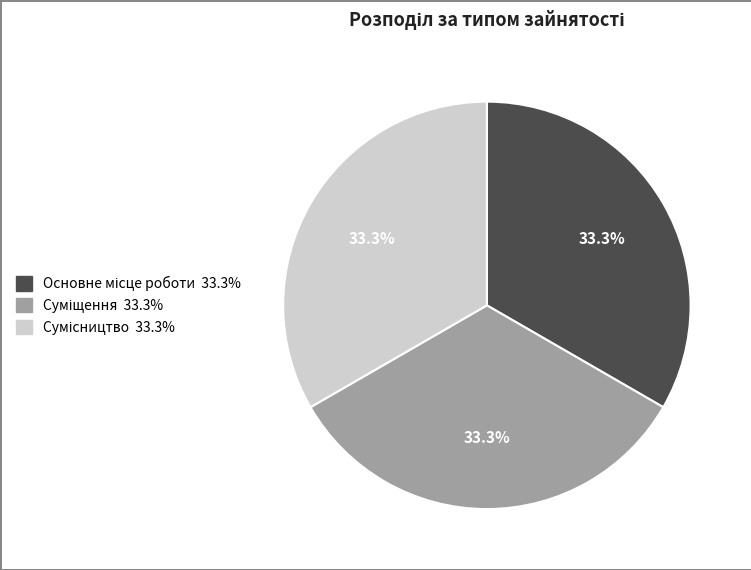

Does any single category account for the majority?

No